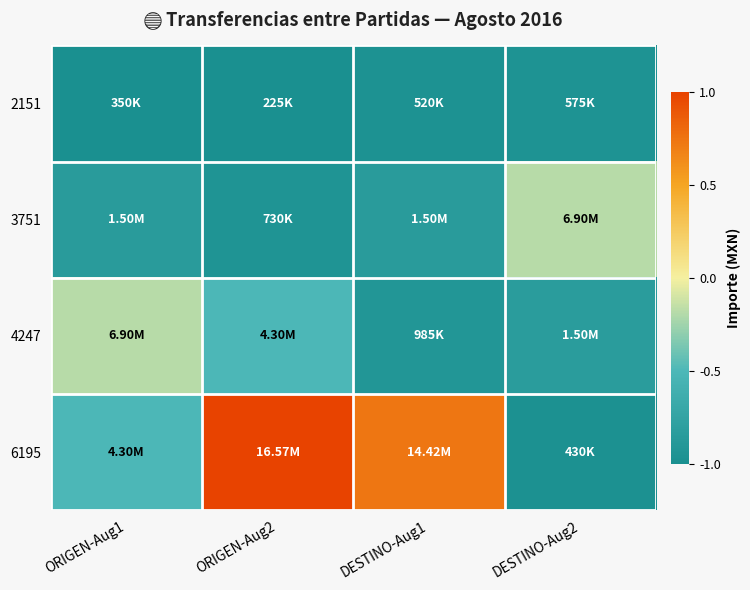

Reading left to right, what are all the values shown in this chart?

2151: ORIGEN-Aug1=-1.0	ORIGEN-Aug2=-1.0	DESTINO-Aug1=-1.0	DESTINO-Aug2=-1.0
3751: ORIGEN-Aug1=-0.8	ORIGEN-Aug2=-0.9	DESTINO-Aug1=-0.8	DESTINO-Aug2=-0.2
4247: ORIGEN-Aug1=-0.2	ORIGEN-Aug2=-0.5	DESTINO-Aug1=-0.9	DESTINO-Aug2=-0.8
6195: ORIGEN-Aug1=-0.5	ORIGEN-Aug2=1.0	DESTINO-Aug1=0.7	DESTINO-Aug2=-1.0